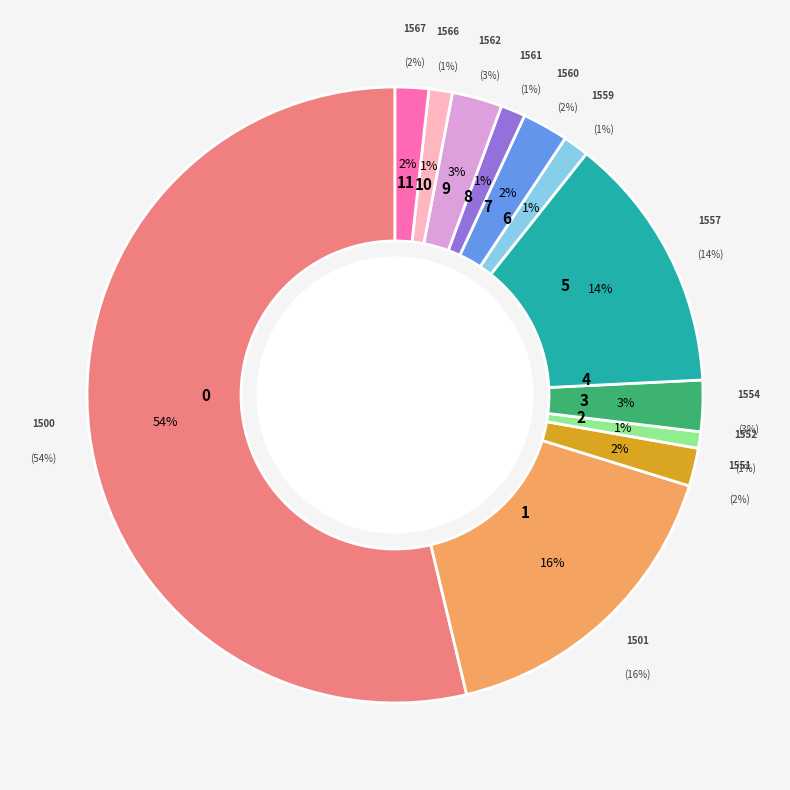

To the nearest percent, what is the combined percentage of 1561 and 1560?

3%